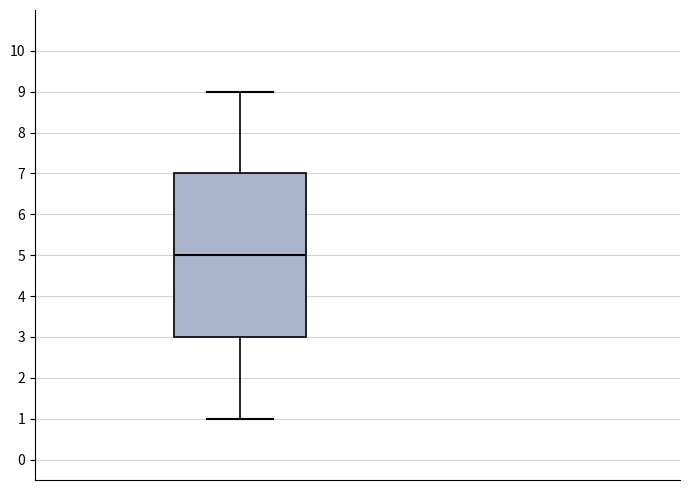

Read this box plot against the y-axis: the position of the median line, the range covered by the box, and the ends of both whiskers. The values are not printed on the chart, so give them approximately, as read against the axis.

median 5, box 3 to 7, whiskers 1 to 9